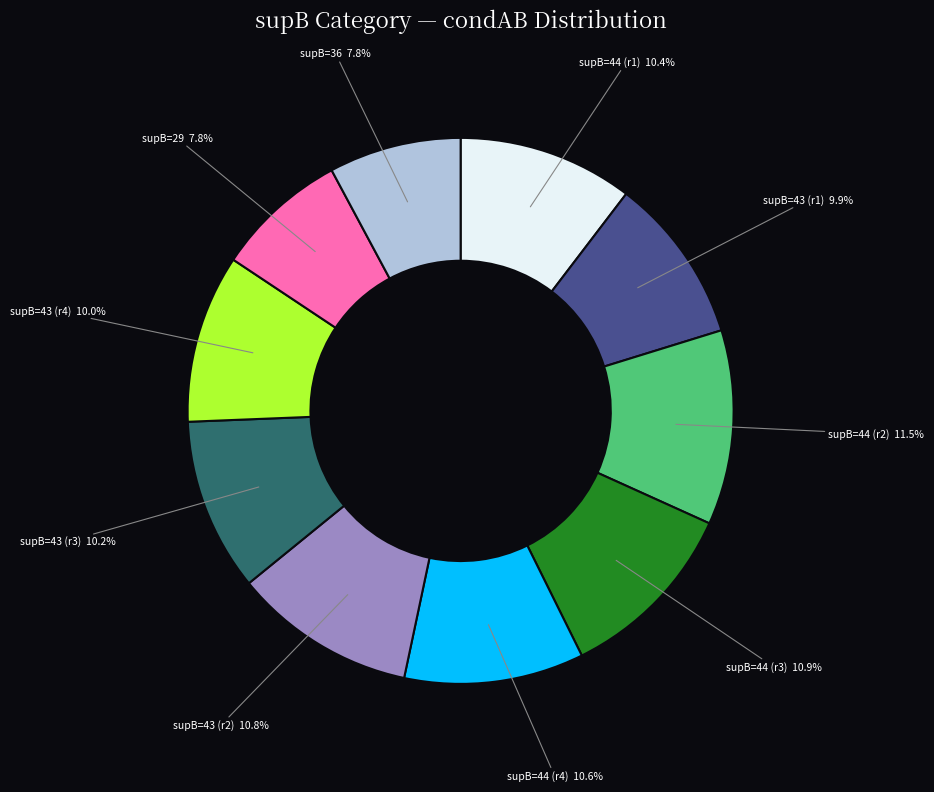

Count the number of slices in the pie.

10